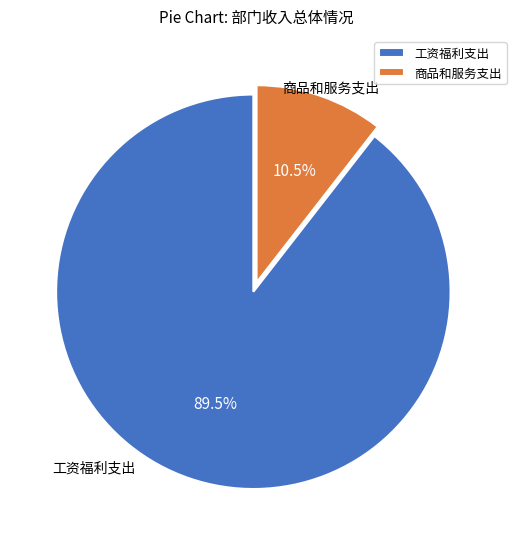

Combined, do 商品和服务支出 and 工资福利支出 account for over 50%?

Yes